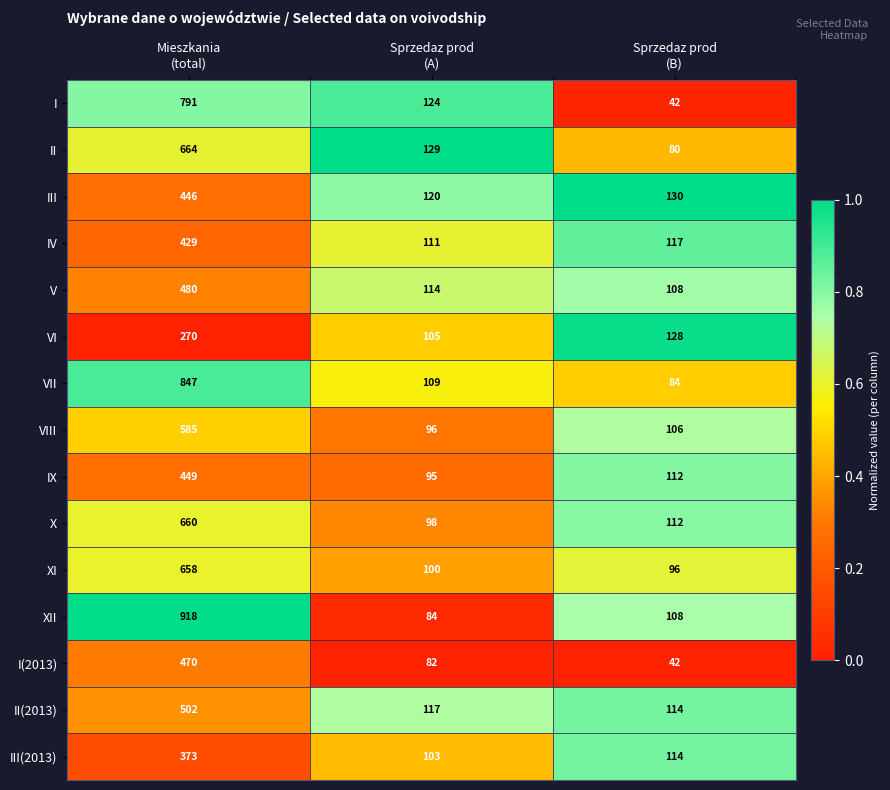

List the series in order of their peak value, lowest first.

VI, III(2013), IV, III, IX, I(2013), V, II(2013), VIII, XI, X, II, I, VII, XII